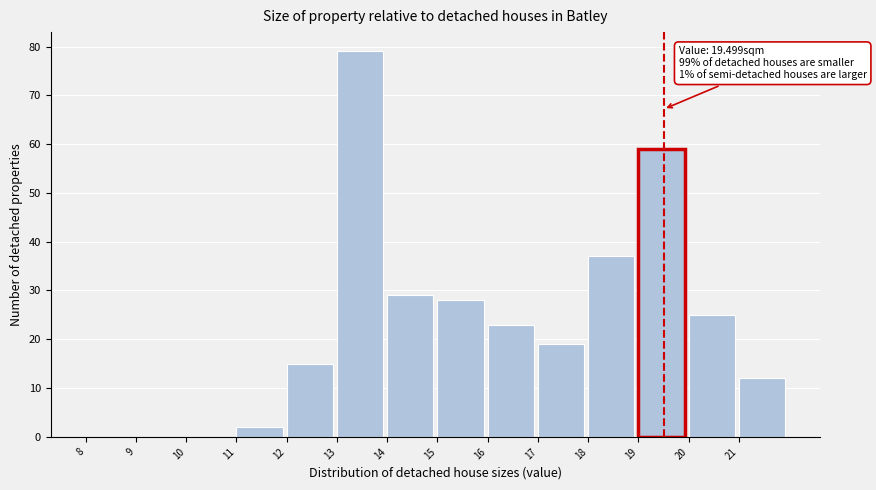

Which range on the x-axis has the tallest bar?

13 to 14